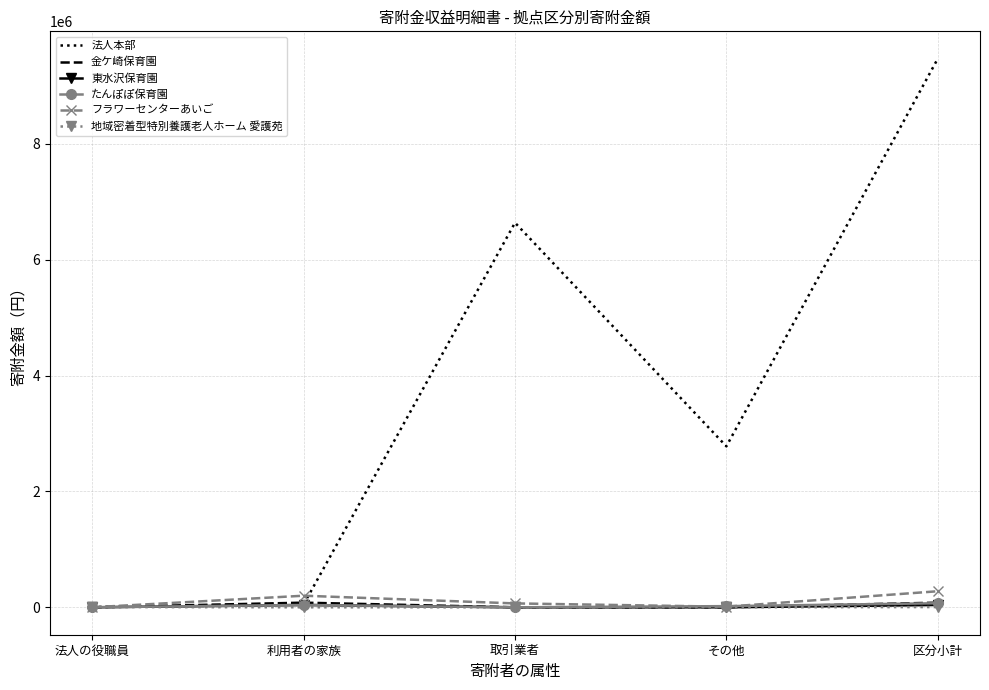

What is the maximum value shown in the chart?

9468283